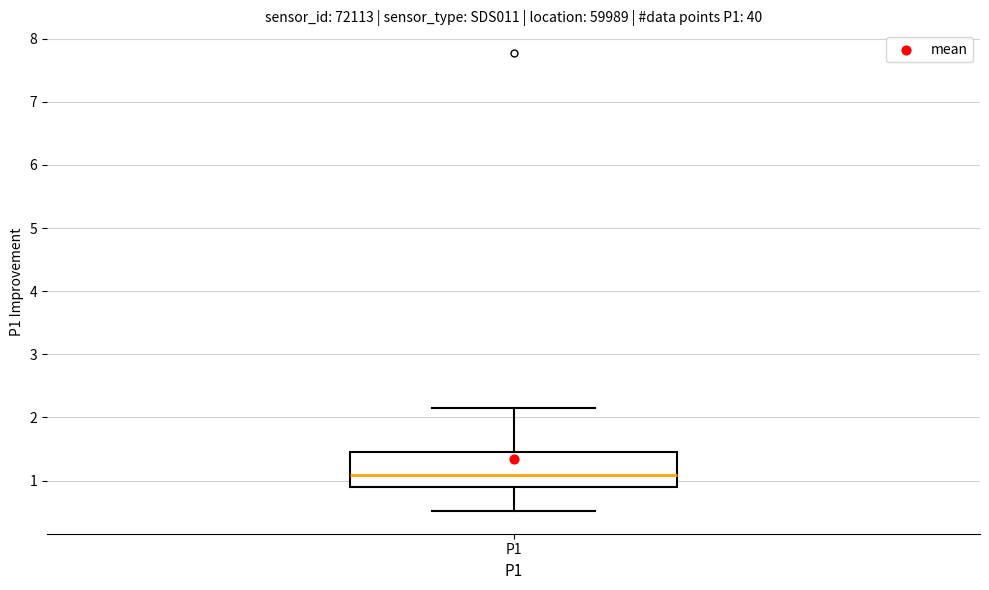

Transcribe this box plot: give where the median line is, the range the box spans, and where the two whiskers end, as read against the y-axis. The values are not printed on the chart, so give them approximately, as read against the axis.

median 1.1, box 0.9 to 1.4, whiskers 0.5 to 2.2